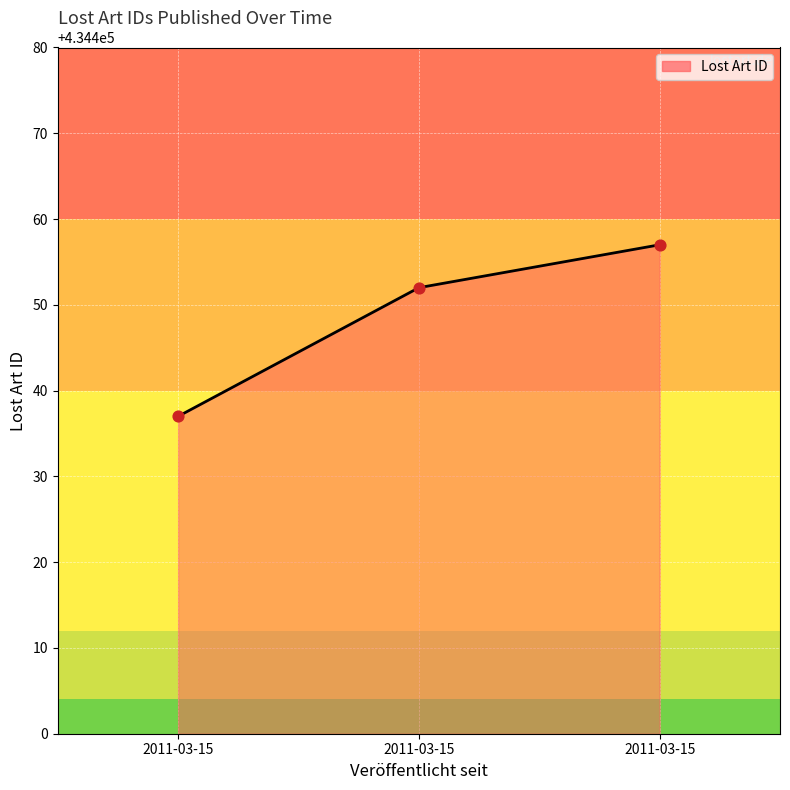

Which has a higher value, 2011-03-15 or 2011-03-15?

2011-03-15